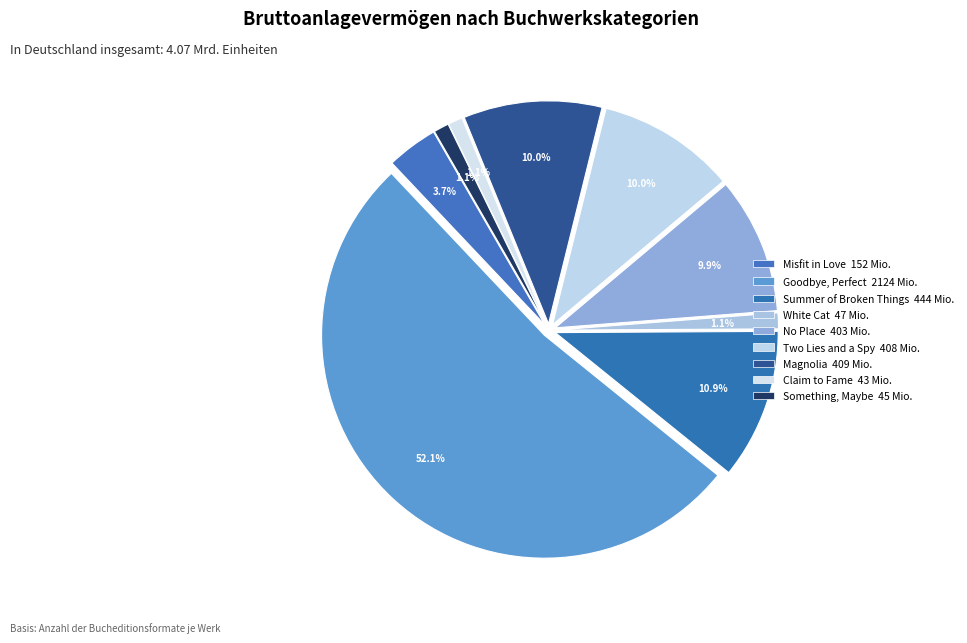

Is Goodbye, Perfect the majority of the pie?

Yes